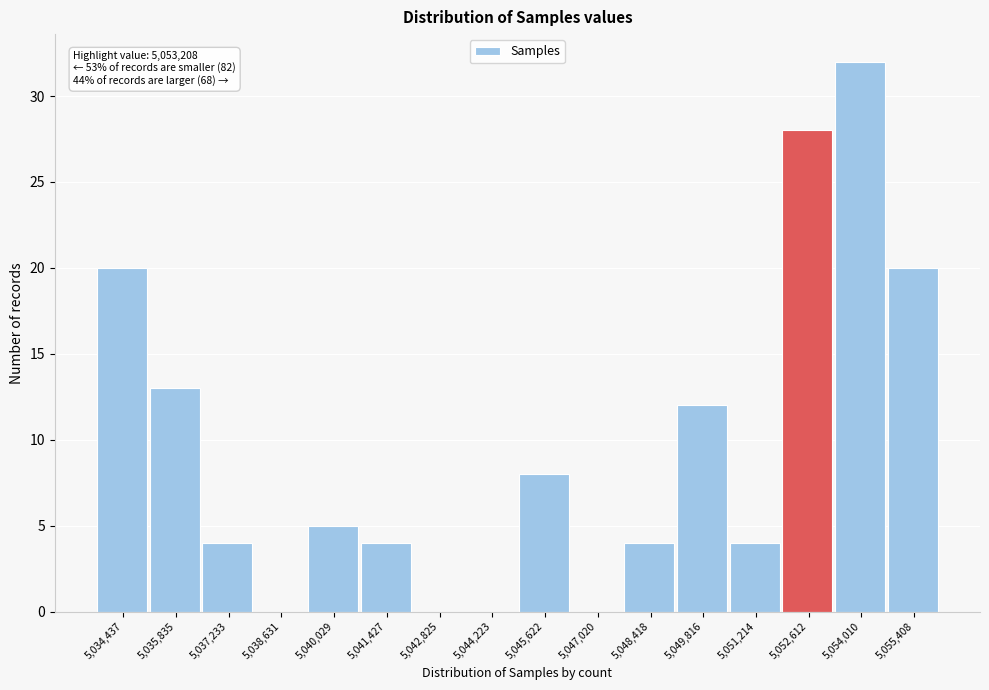

Reading left to right, what are all the values shown in this chart?

5,034,437=20	5,035,835=13	5,037,233=4	5,038,631=0	5,040,029=5	5,041,427=4	5,042,825=0	5,044,223=0	5,045,622=8	5,047,020=0	5,048,418=4	5,049,816=12	5,051,214=4	5,052,612=28	5,054,010=32	5,055,408=20